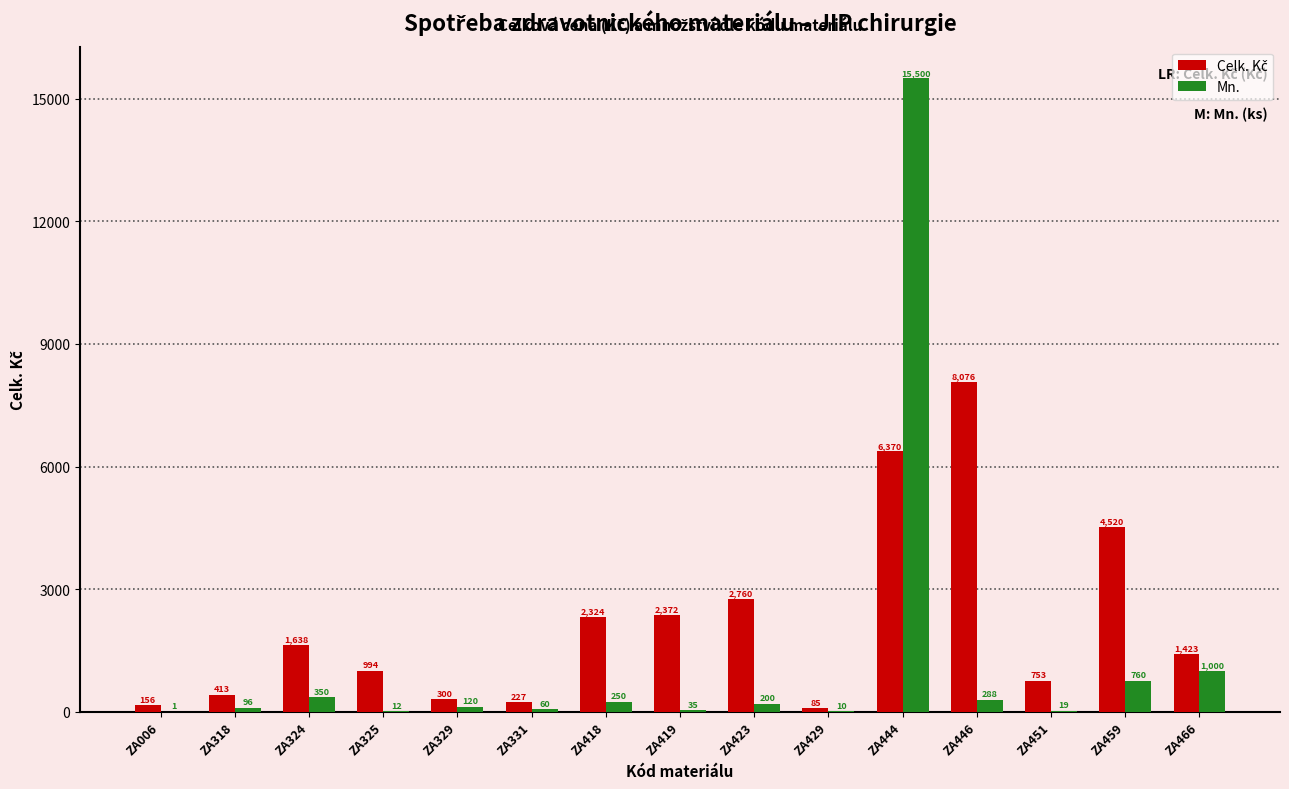

At which label does Mn. first exceed 120?

ZA324